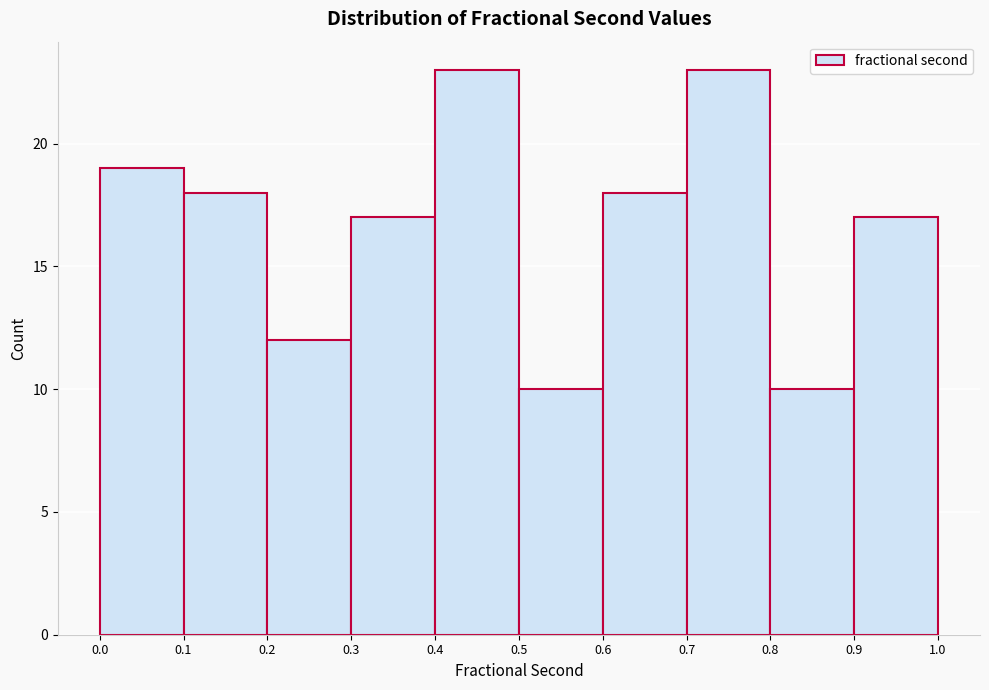

What is the height of the bar covering 0.2 to 0.3 on the x-axis? The values are not printed on the chart, so give them approximately, as read against the axis.

12